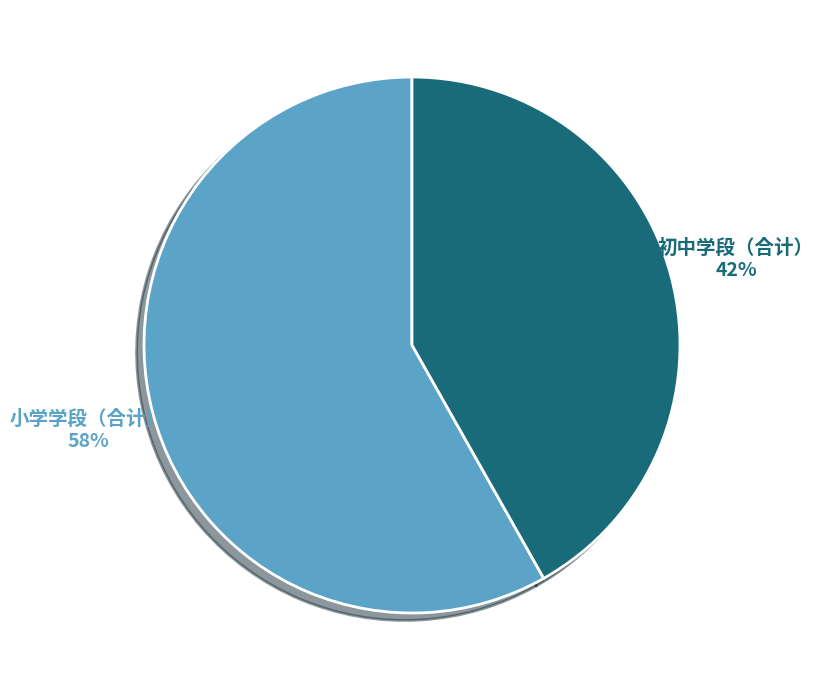

Is the sum of 小学学段（合计） and 初中学段（合计） greater than half?

Yes